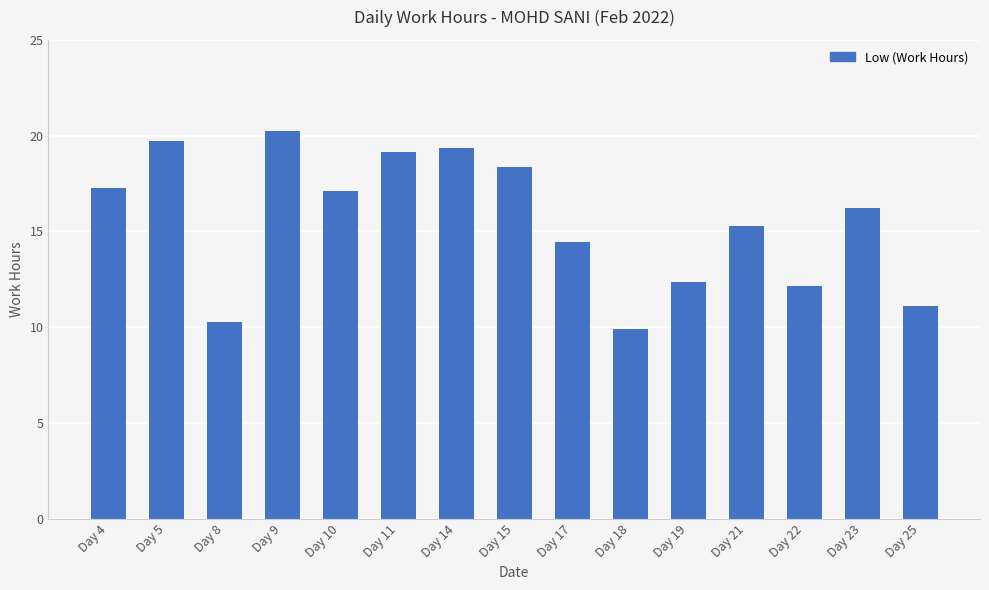

The value at Day 18 is 9.9. True or false?

True